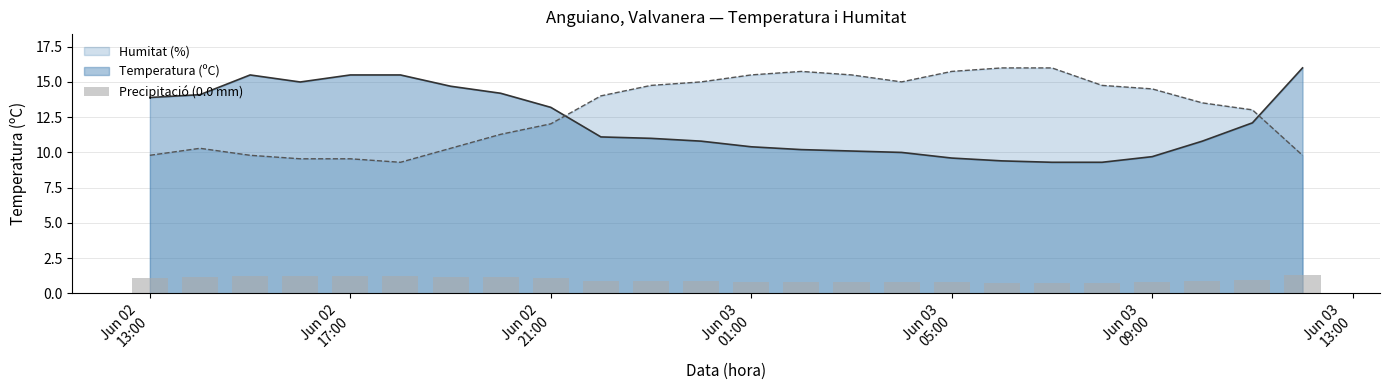

What is the highest value of the Temperatura (ºC) series?

16.0